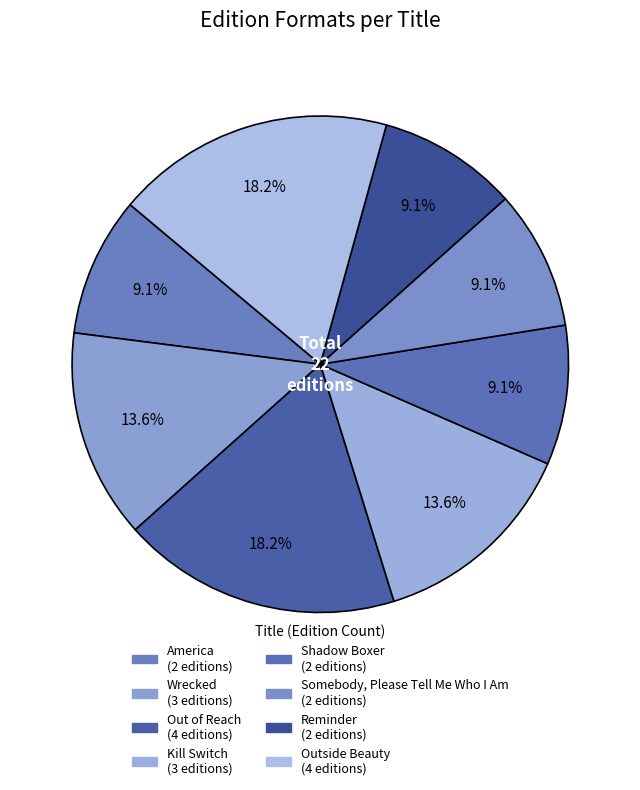

To the nearest percent, what is the difference between the largest and smallest slice percentages?

9%